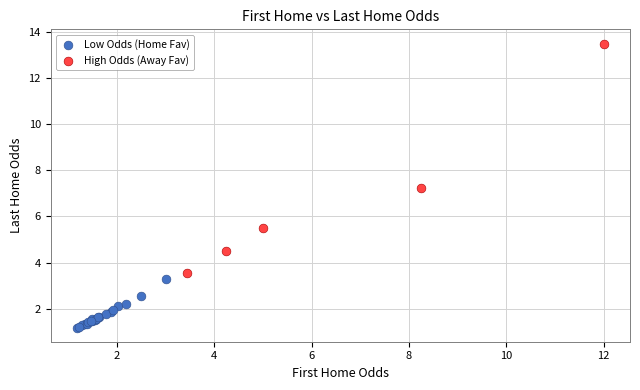

Which series has the largest Y range (max minus min)?

High Odds (Away Fav)